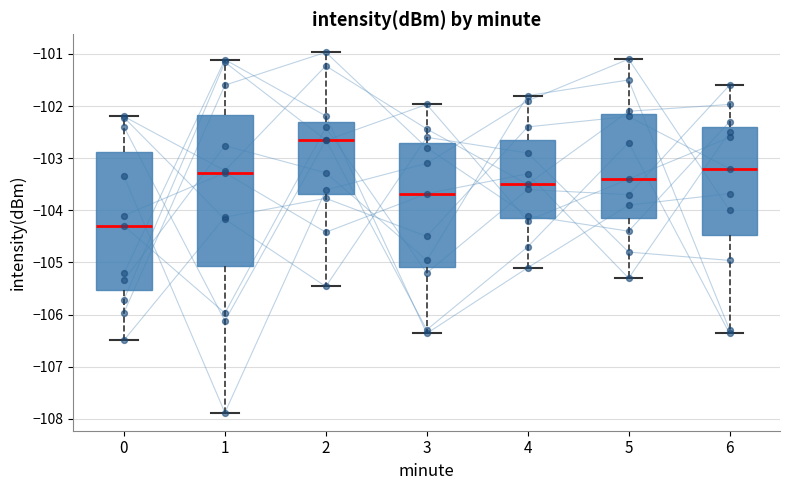

Which box is the tallest, from its lower edge to its upper edge?

1